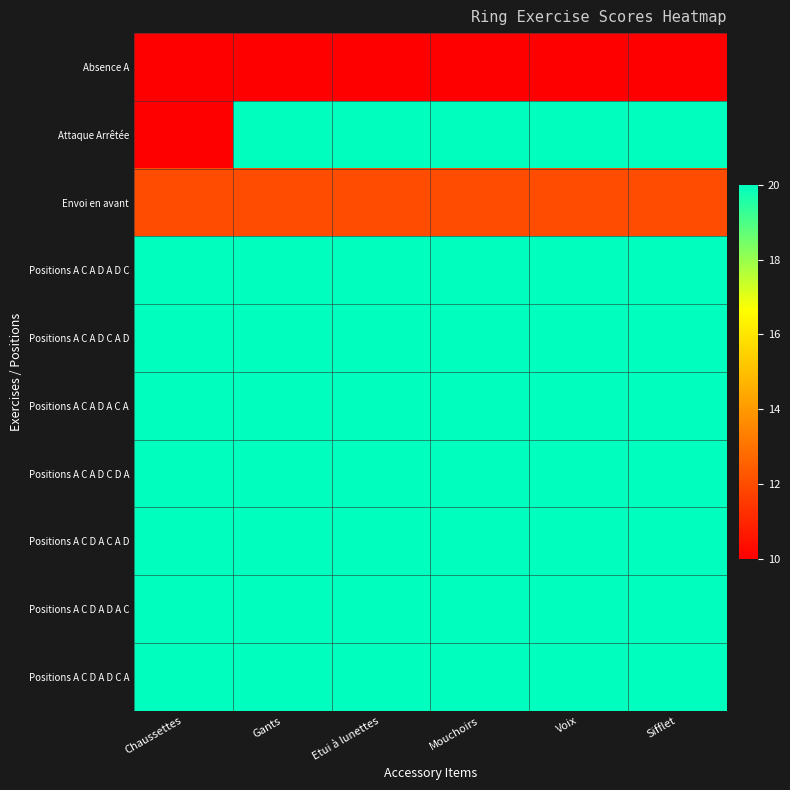

Which series has the largest total across all categories?

Positions A C A D A D C